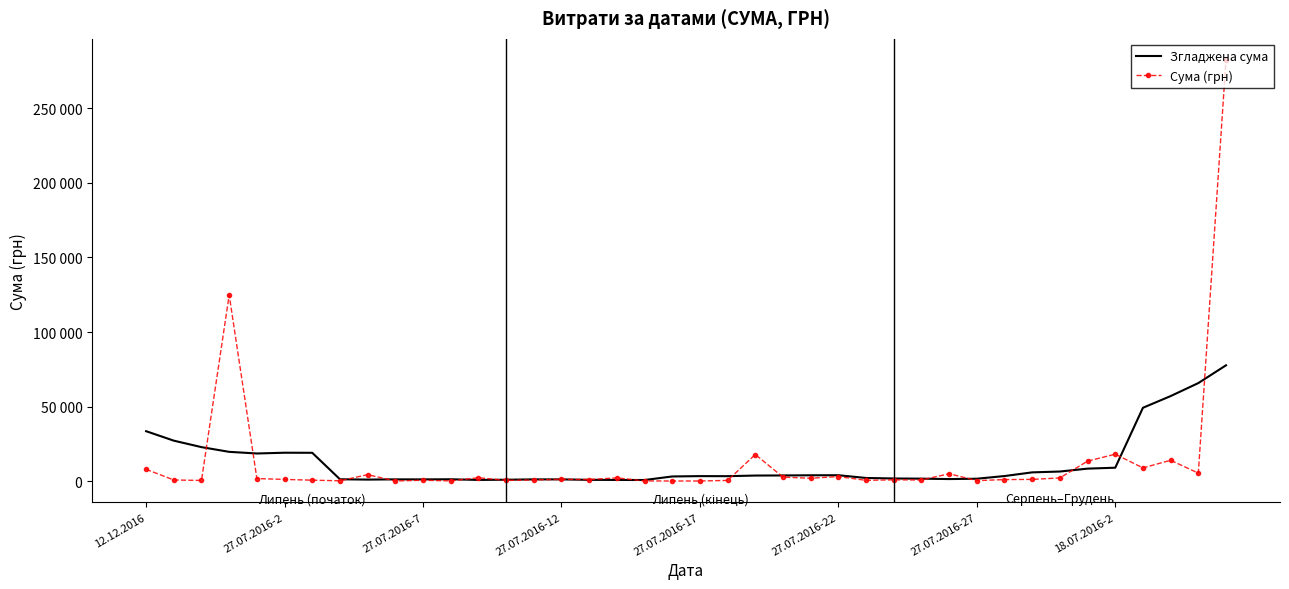

What is the average value of the Згладжена сума series?

12251.5